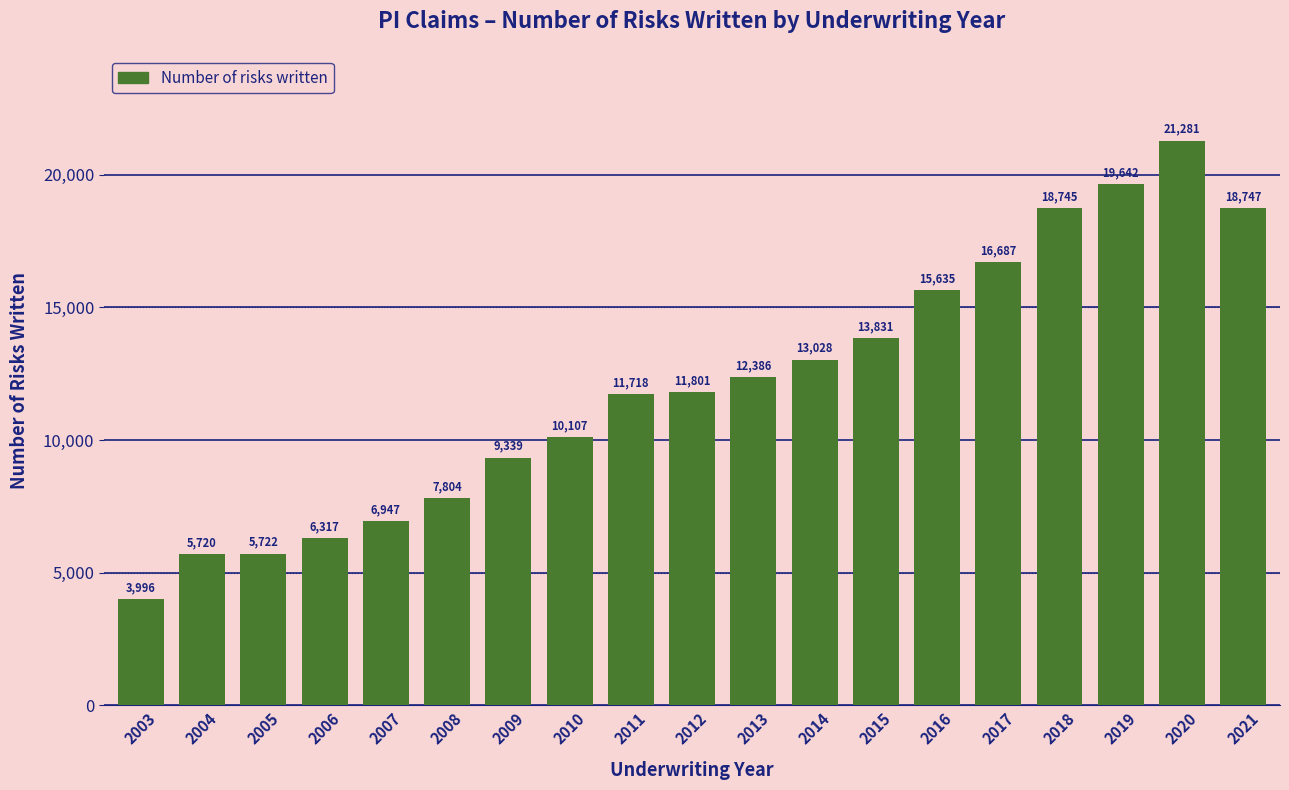

Reading left to right, transcribe all the data shown in this chart.

3996	5720	5722	6317	6947	7804	9339	10107	11718	11801	12386	13028	13831	15635	16687	18745	19642	21281	18747